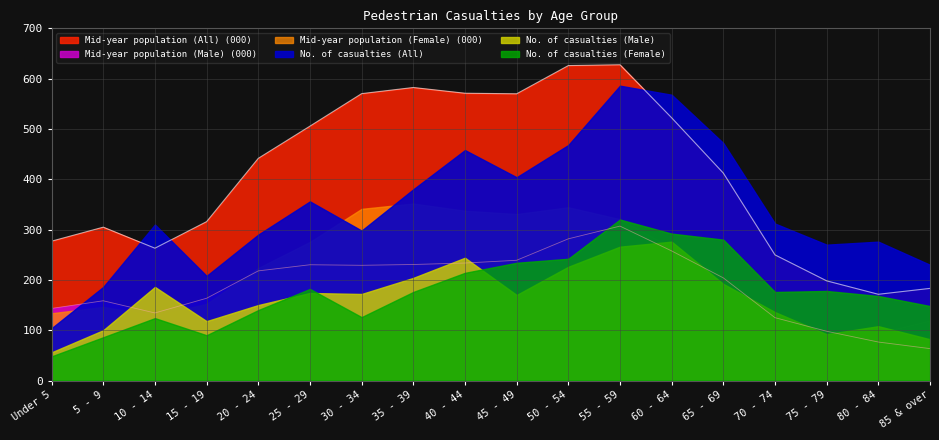

True or false: Mid-year population (All) (000) and Mid-year population (Male) (000) intersect in this chart.

False